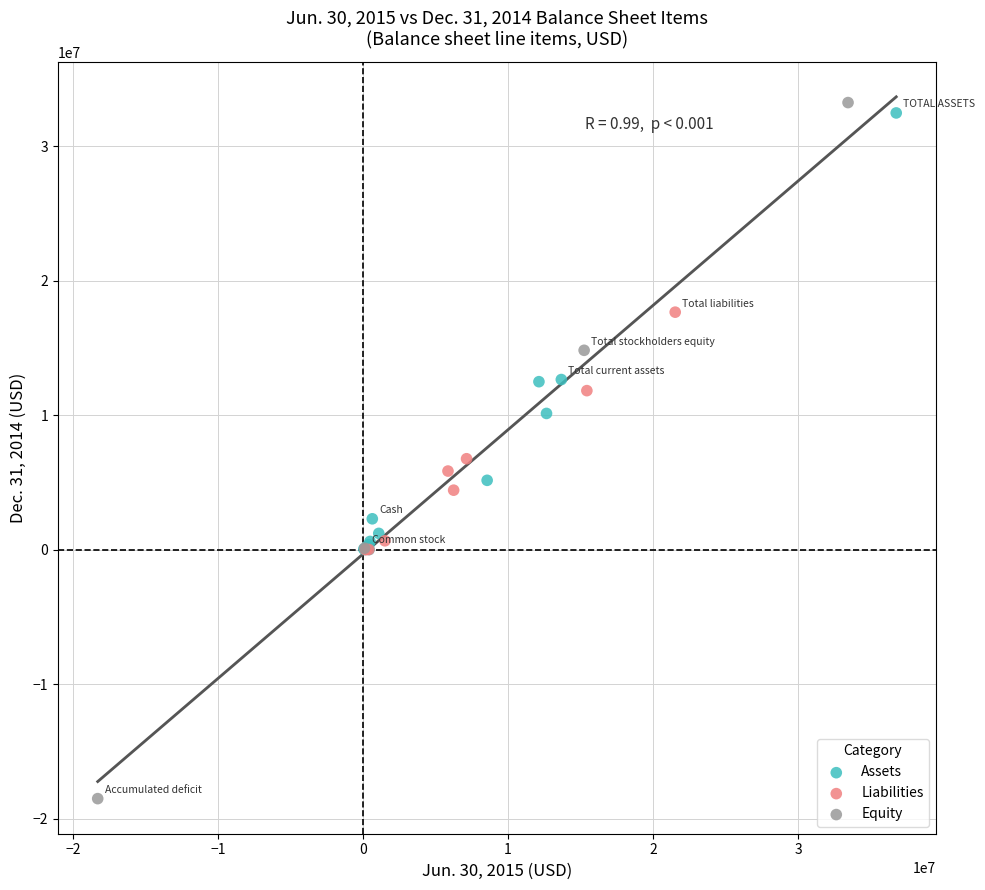

Which series contains the lowest Y value?

Equity